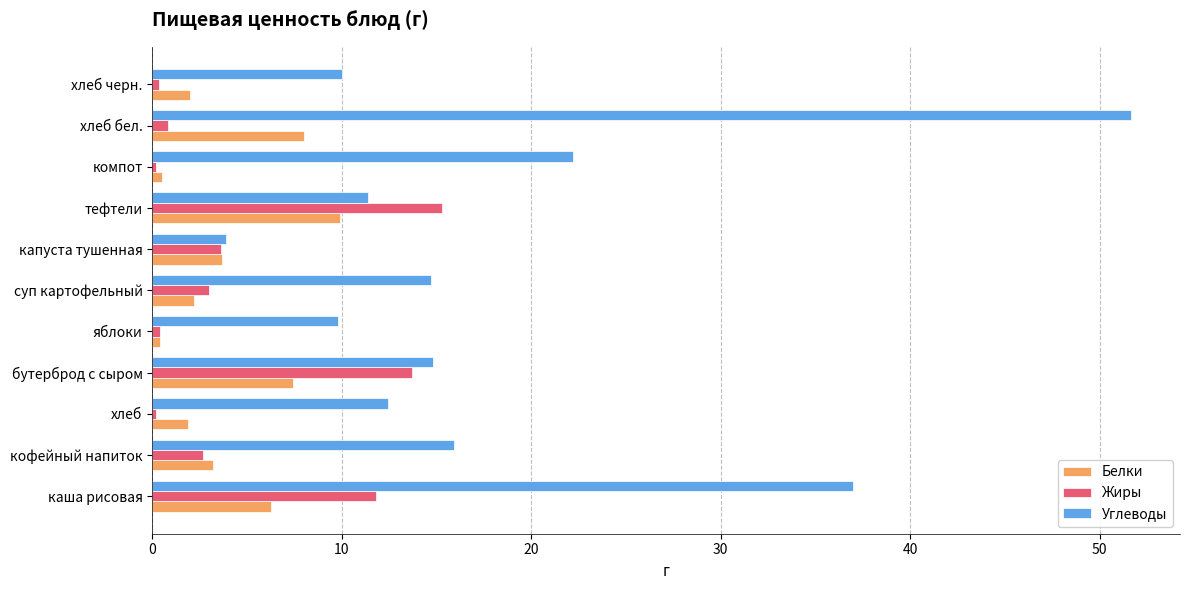

What is the difference between the second highest and second lowest values in the Жиры series?

13.5